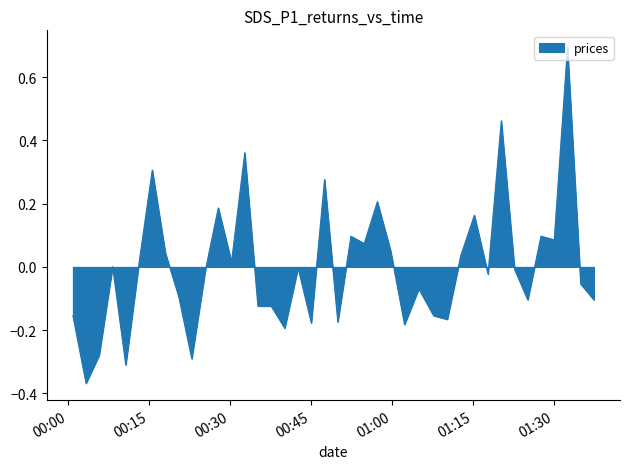

What is the difference between the maximum and minimum values?

1.1